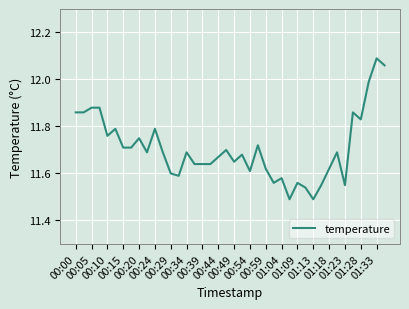

What is the difference between the maximum and minimum values?

0.6